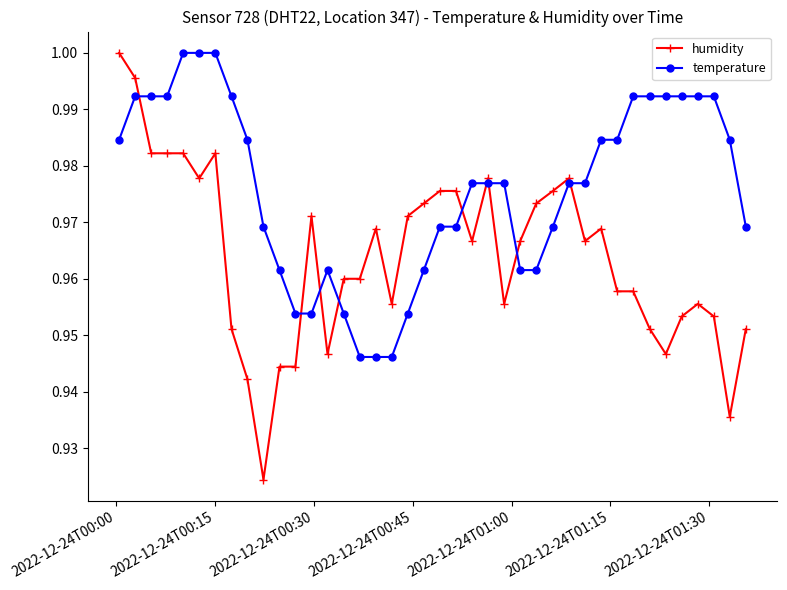

What is the sum of all temperature values?

39.0